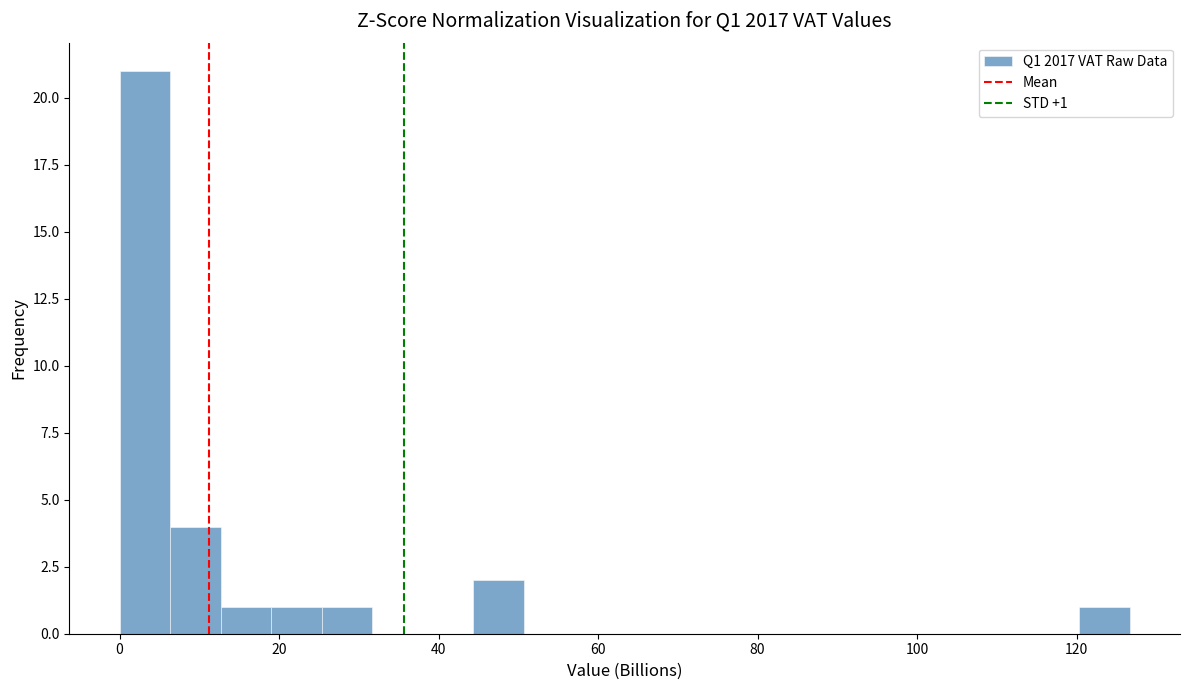

Around what value on the x-axis is the tallest bar? Give the approximate position of its centre, as read against the axis.

4